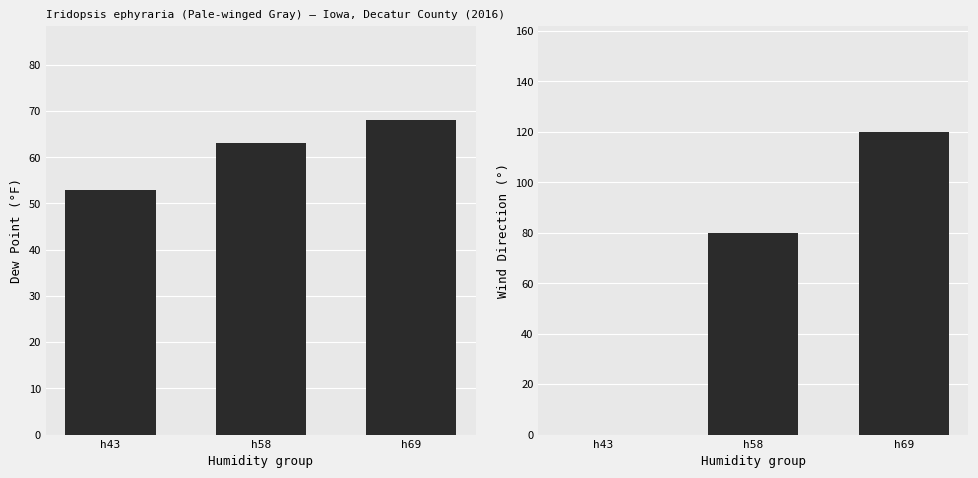

Rank the series by their maximum value, from highest to lowest.

Wind Direction, Dew Point